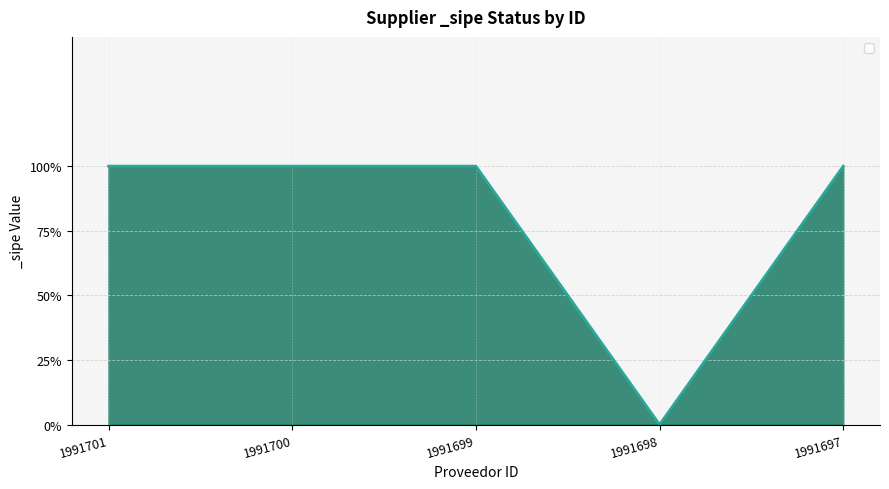

Does the chart display data point markers on the line(s)?

No